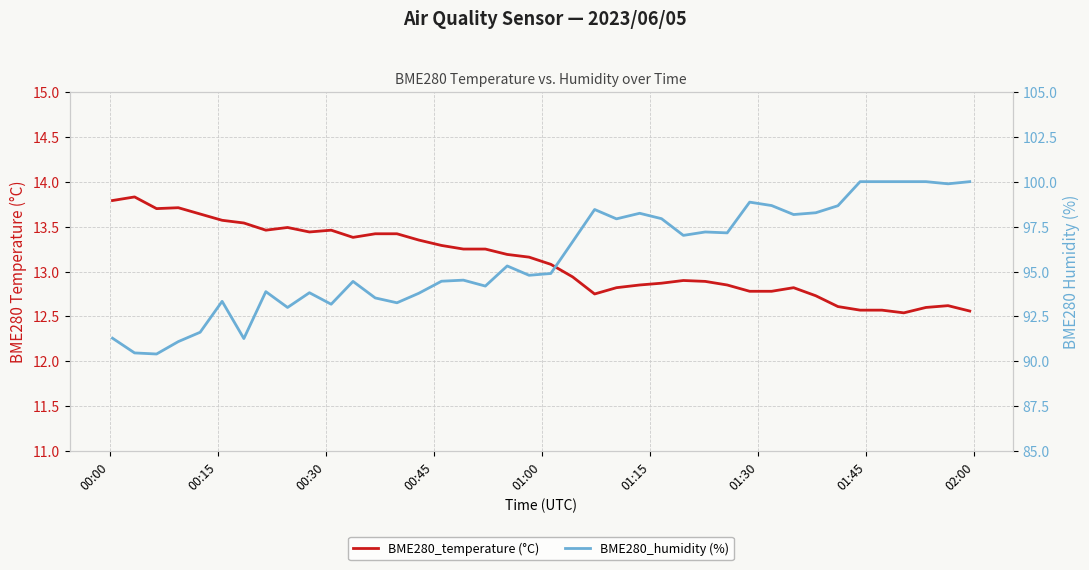

Reading right to left, extract all data points from this chart.

BME280_temperature (°C): 12.6	12.6	12.6	12.5	12.6	12.6	12.6	12.7	12.8	12.8	12.8	12.8	12.9	12.9	12.9	12.8	12.8	12.8	12.9	13.1	13.2	13.2	13.2	13.2	13.3	13.3	13.4	13.4	13.4	13.5	13.4	13.5	13.5	13.5	13.6	13.6	13.7	13.7	13.8	13.8
BME280_humidity (%): 100.0	99.9	100.0	100.0	100.0	100.0	98.7	98.3	98.2	98.7	98.9	97.2	97.2	97.0	97.9	98.2	97.9	98.5	96.7	94.9	94.8	95.3	94.2	94.5	94.5	93.8	93.3	93.5	94.5	93.2	93.8	93.0	93.9	91.3	93.3	91.6	91.1	90.4	90.5	91.3